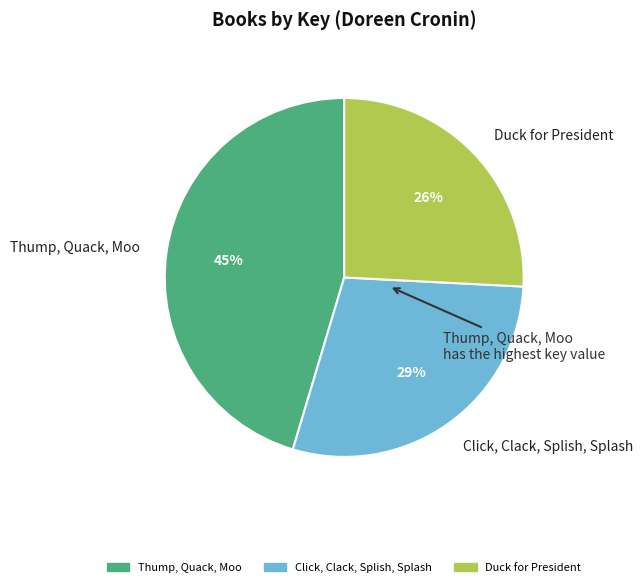

Rank the categories by value from lowest to highest.

Duck for President, Click, Clack, Splish, Splash, Thump, Quack, Moo